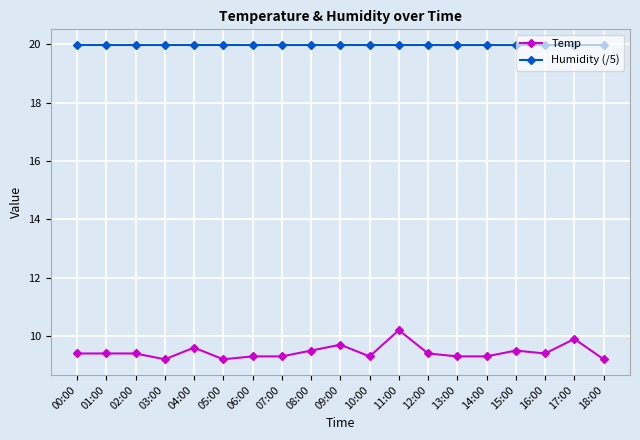

What is the total value across all series at 09:00?

29.7